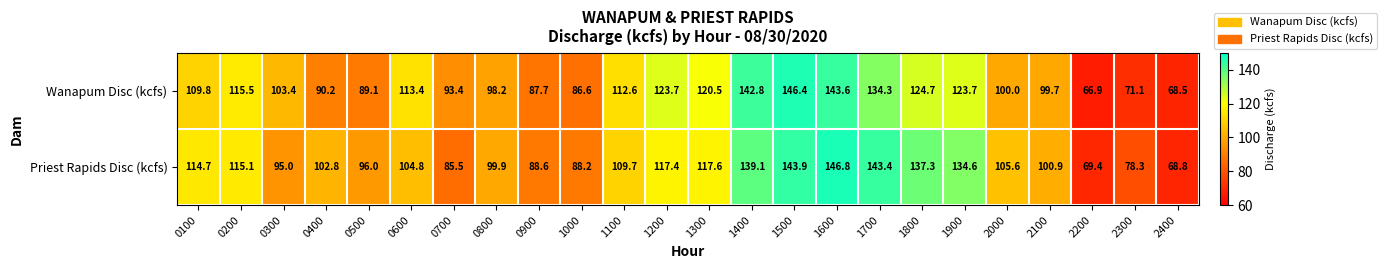

At how many categories does at least one series exceed 99?

17